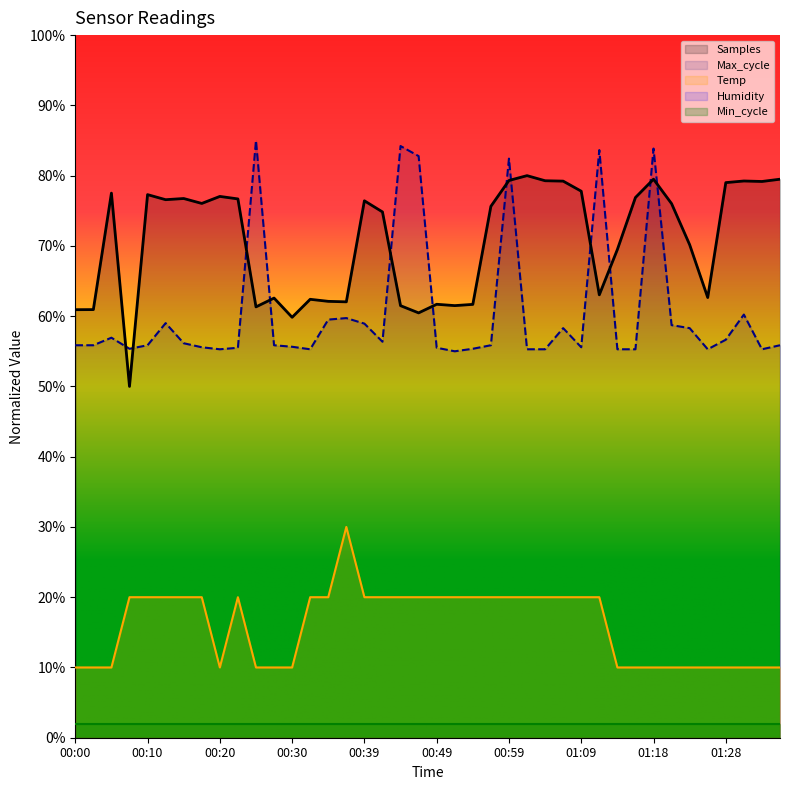

How many intersections are there between Samples and Max_cycle?

12